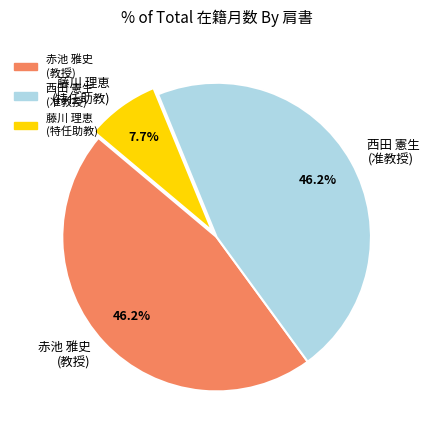

Do 西田 憲生 (准教授) and 赤池 雅史 (教授) together represent more than half of the pie?

Yes